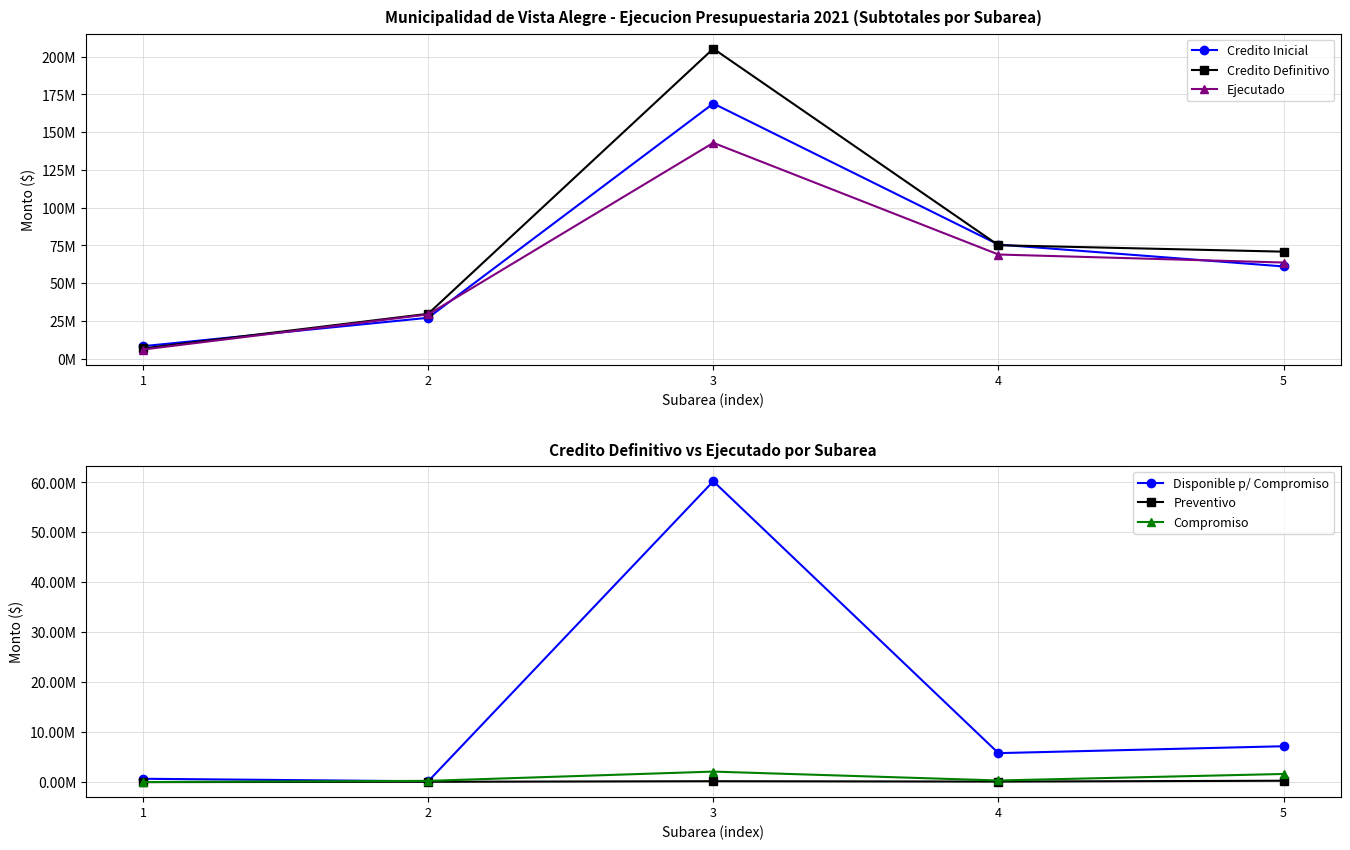

True or false: Credito Inicial and Compromiso cross at least once.

False